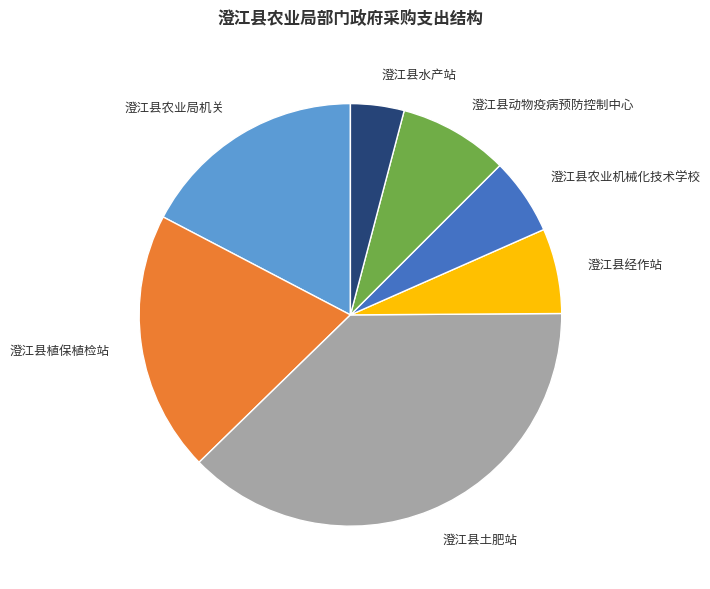

Do 澄江县植保植检站 and 澄江县动物疫病预防控制中心 together represent more than half of the pie?

No